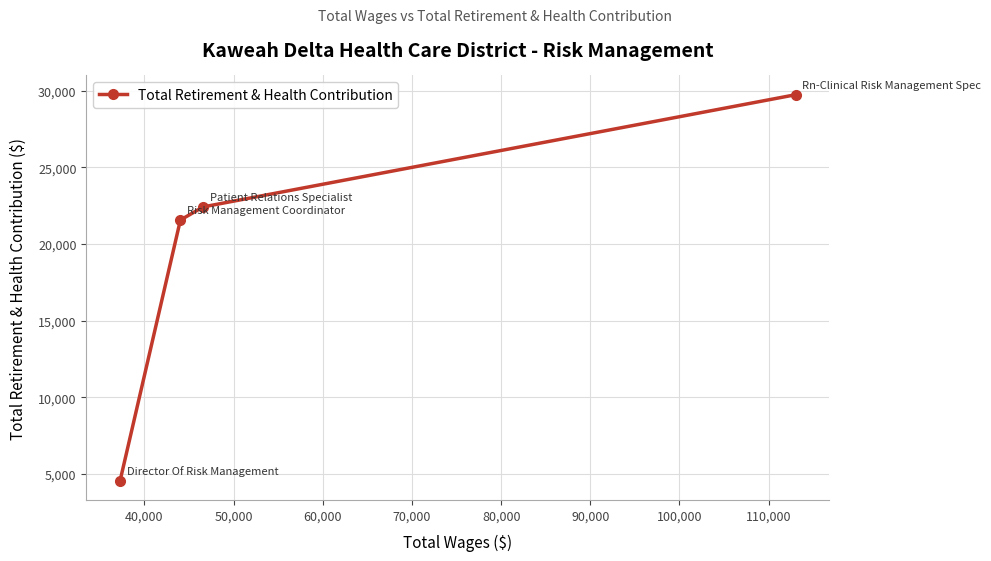

What is the smallest value displayed?

4565